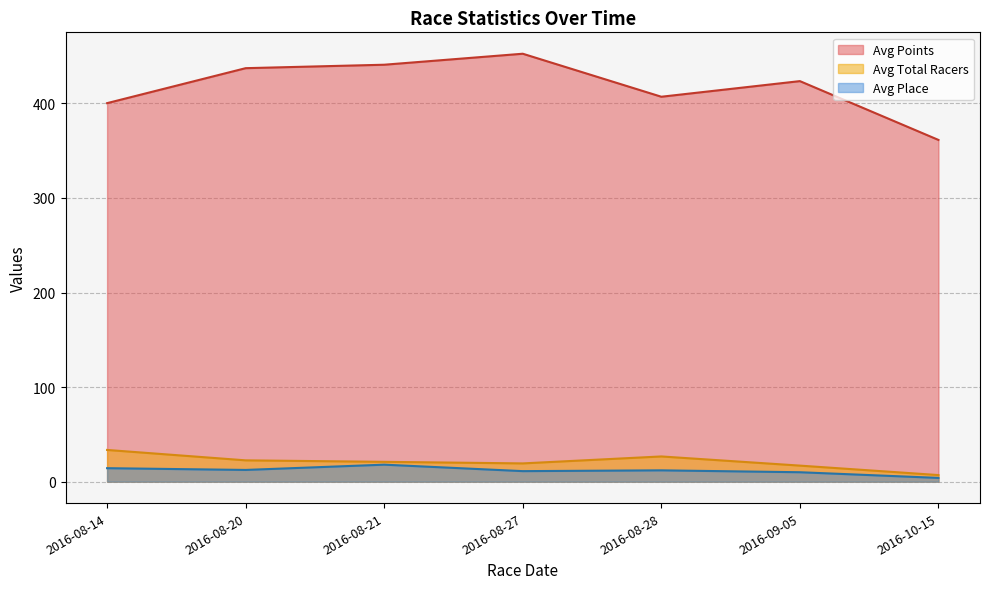

True or false: Avg Points has a value of 459.7 at 2016-10-15.

False